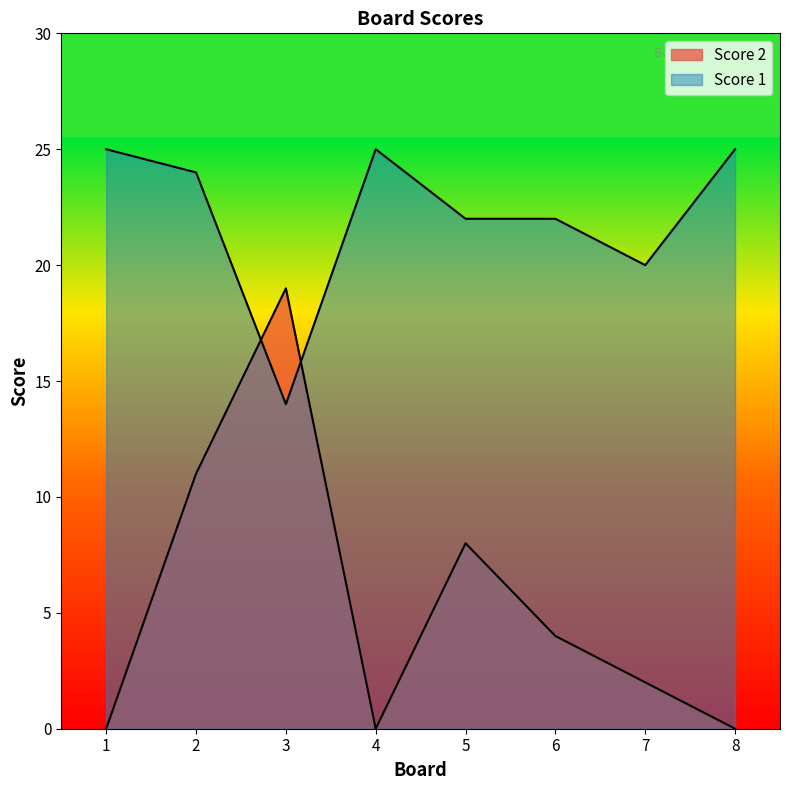

Reading right to left, what are all the values shown in this chart?

Score 2: 0	2	4	8	0	19	11	0
Score 1: 25	20	22	22	25	14	24	25